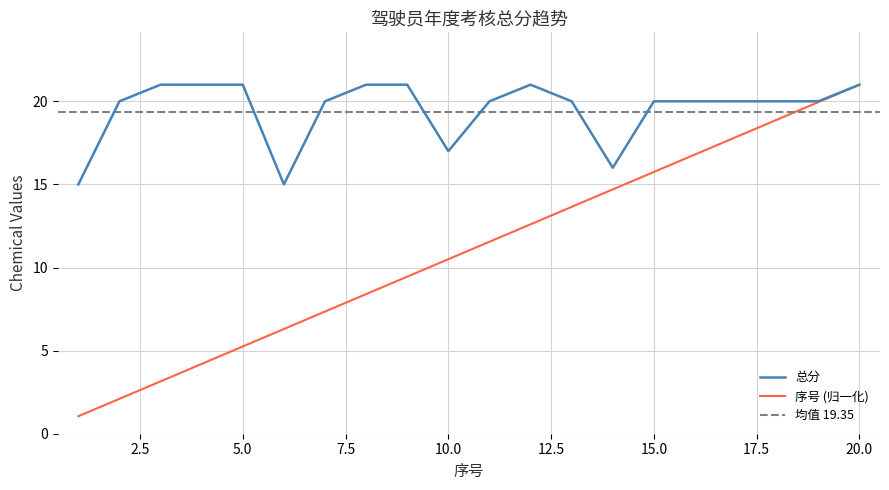

How many lines are shown in the chart?

2